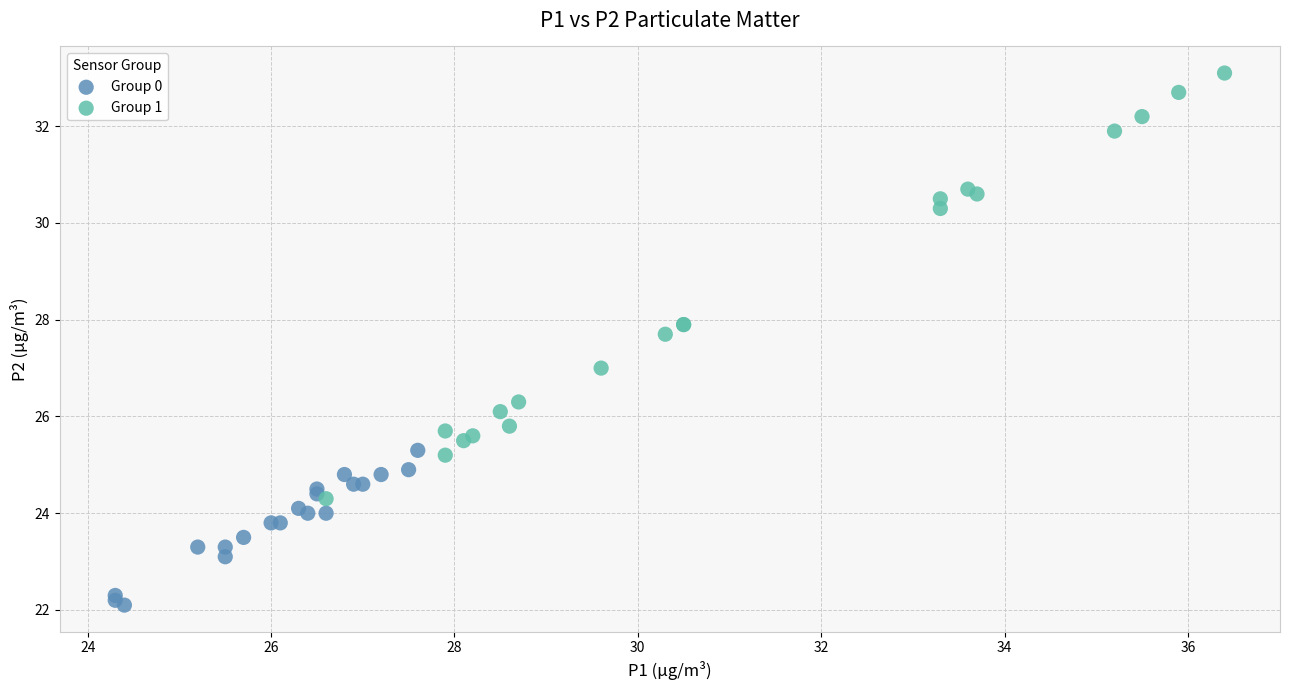

What are all the series names shown in the legend?

Group 0, Group 1